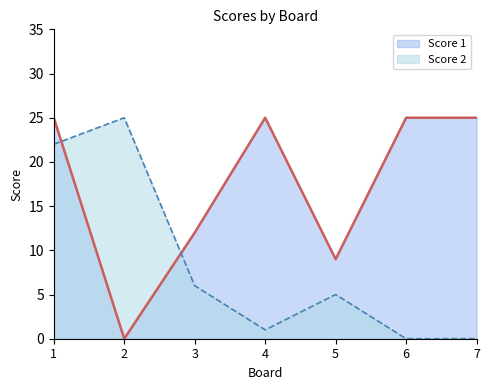

True or false: Score 2 has a value of 16 at 6.

False